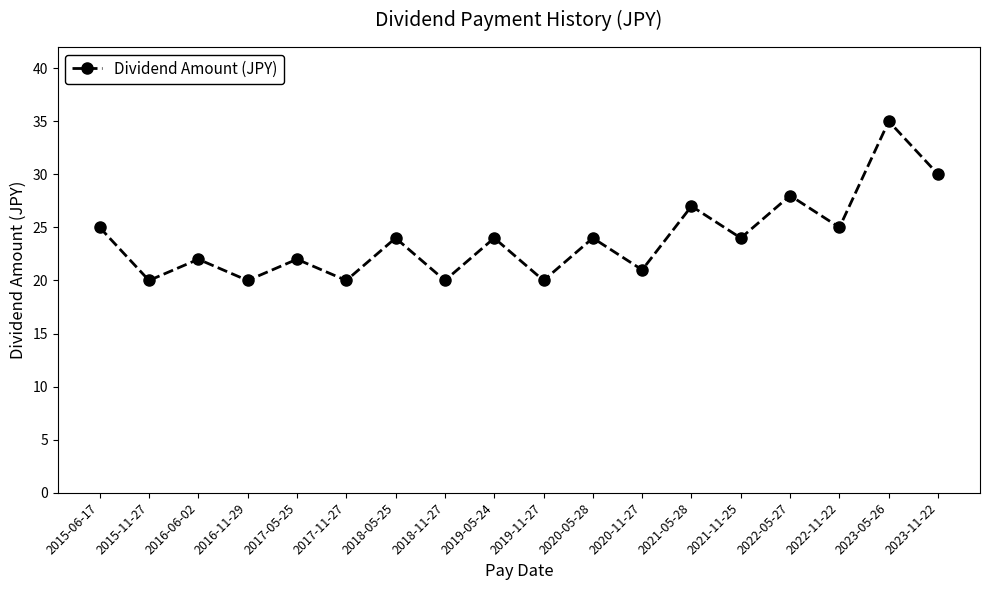

At which label does the data first exceed 24?

2015-06-17